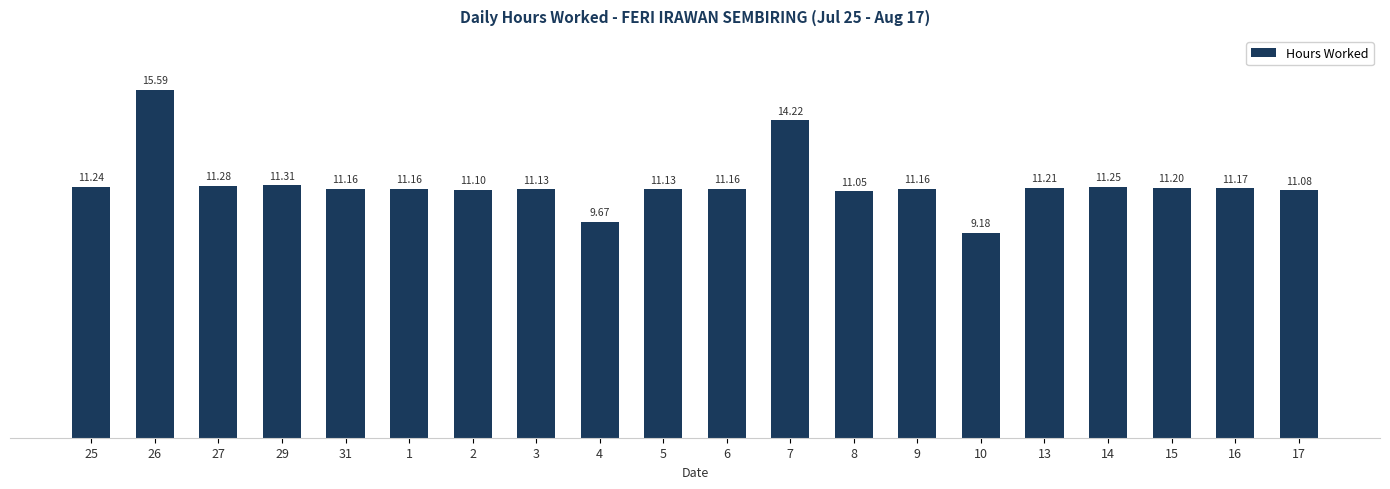

What is the minimum value shown in the chart?

9.2